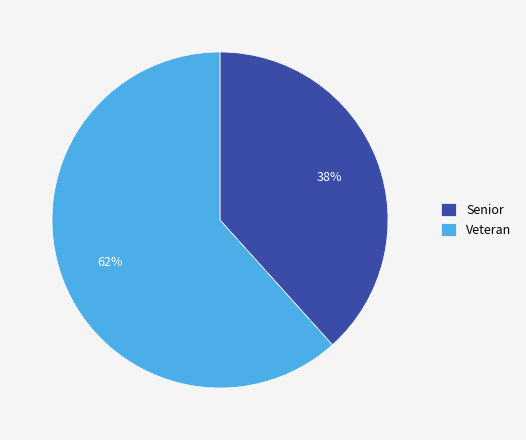

Is it true that Veteran is 76% of the pie?

False